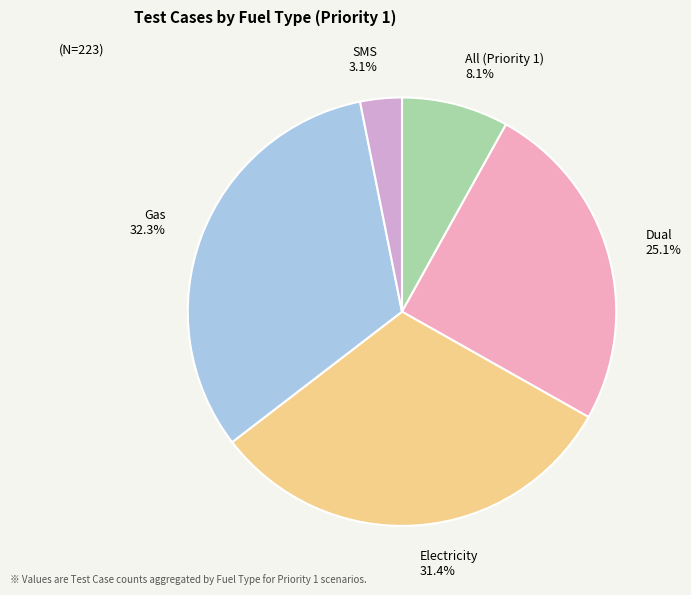

Is there any slice that represents more than half of the pie?

No